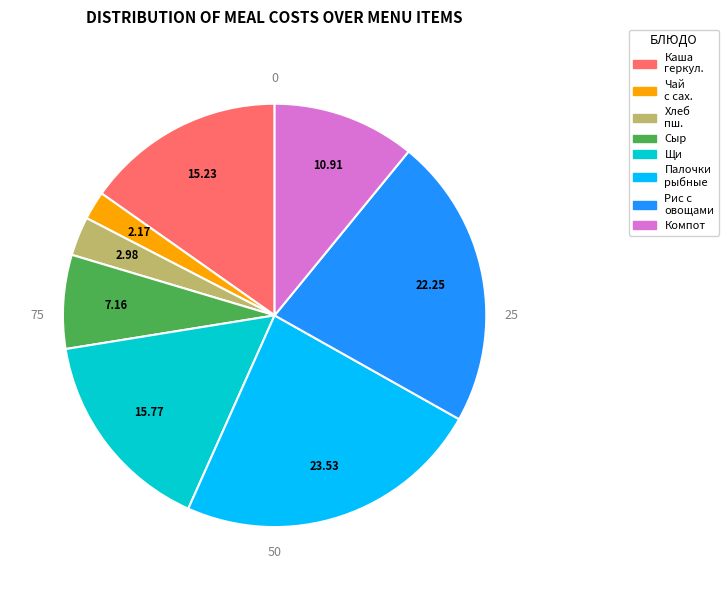

Approximately how many times larger is the value at Чай с сахаром compared to Щи из свежей капусты?

0.1